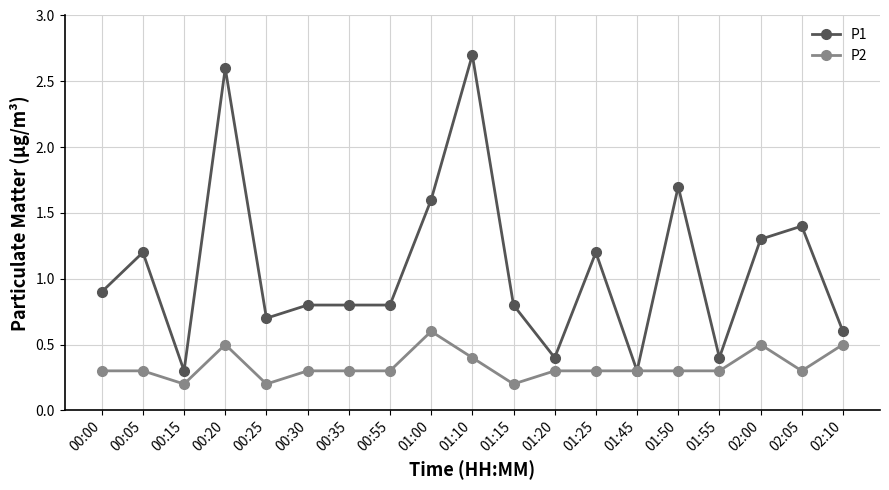

How many P2 values are between 0 and 1?

19